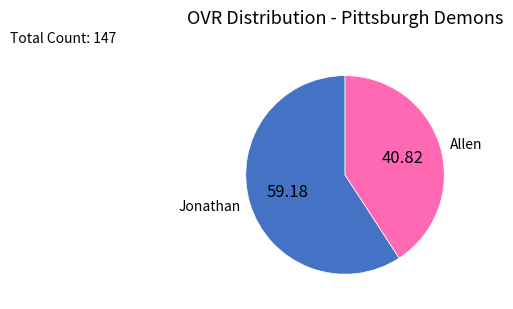

Combined, do Jonathan and Allen account for over 50%?

Yes